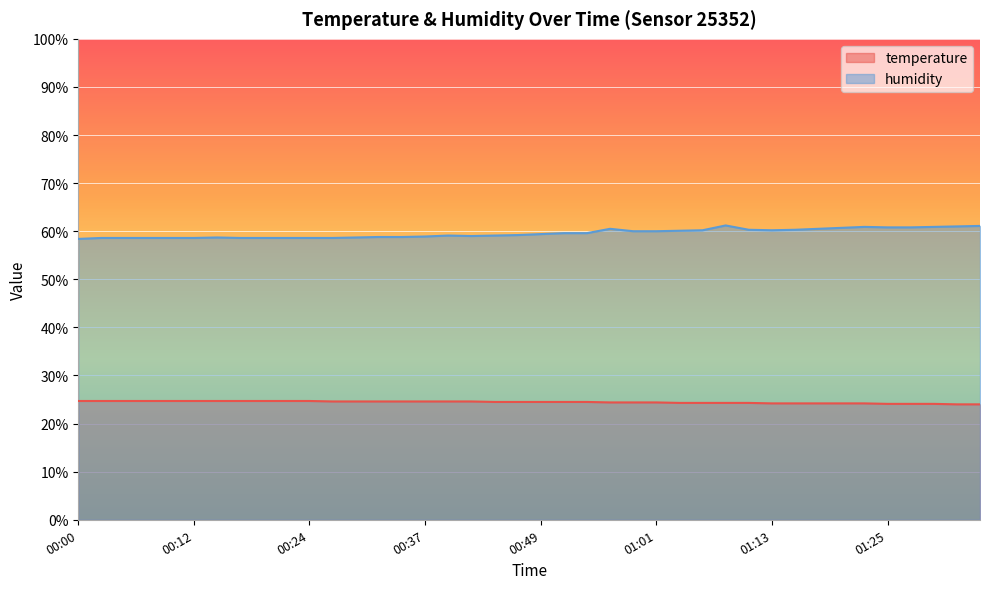

What are all the series names shown in the legend?

temperature, humidity